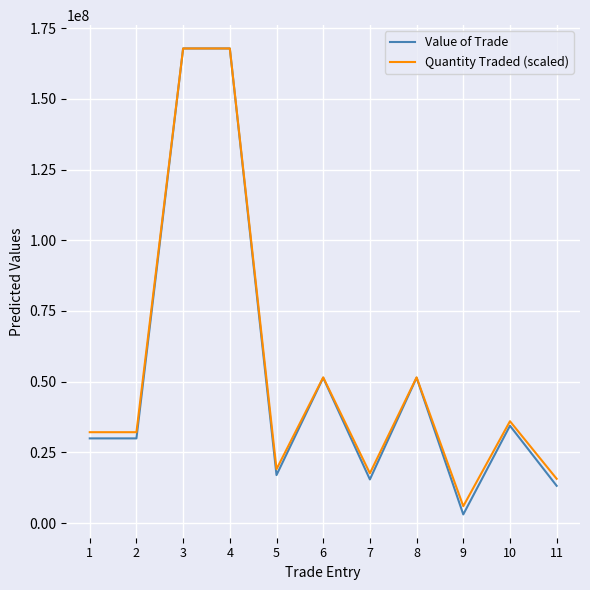

What is the difference between the highest and lowest values at 5?

2081260.7